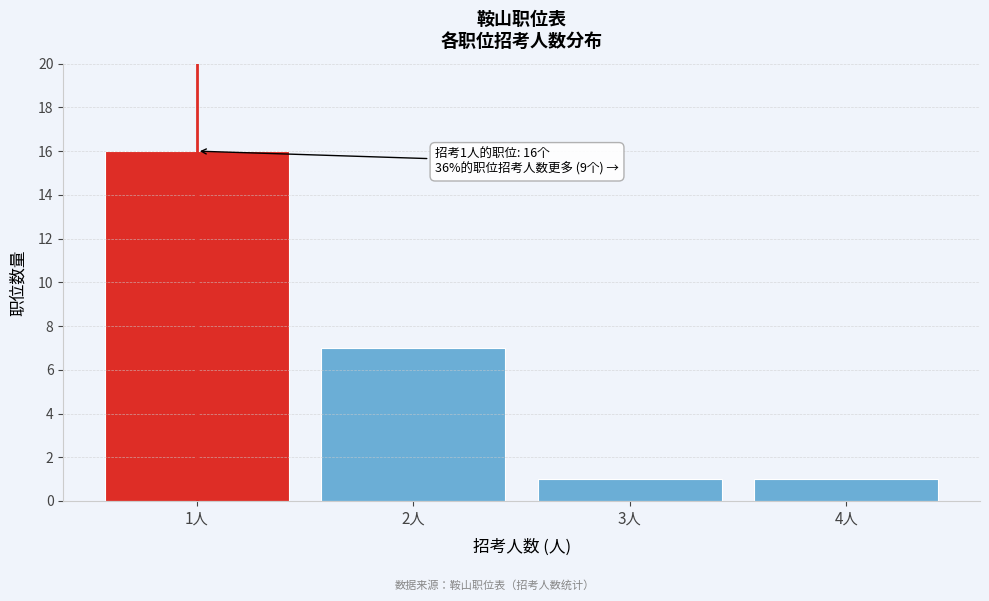

Reading left to right, extract all data points from this chart.

16	7	1	1